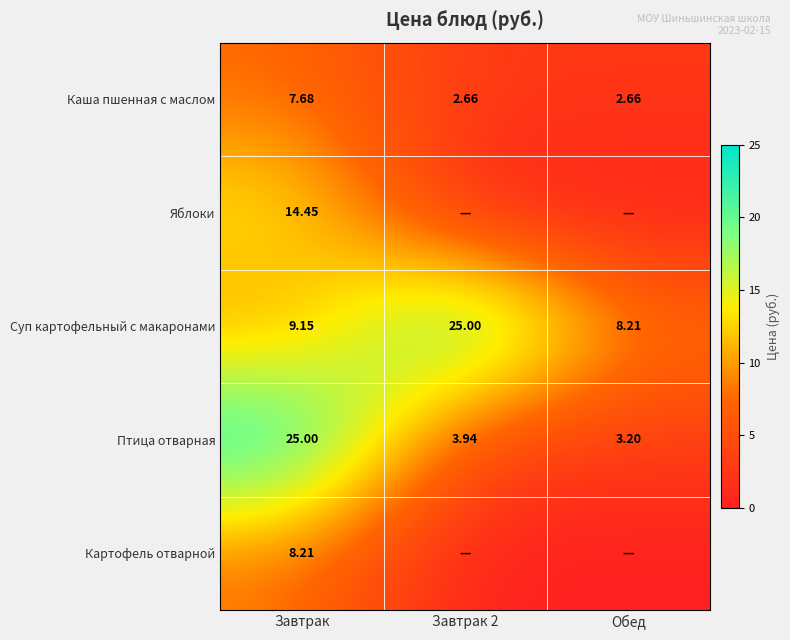

Is the value of Птица отварная at Завтрак greater than the value of Суп картофельный с макаронами at Обед?

Yes